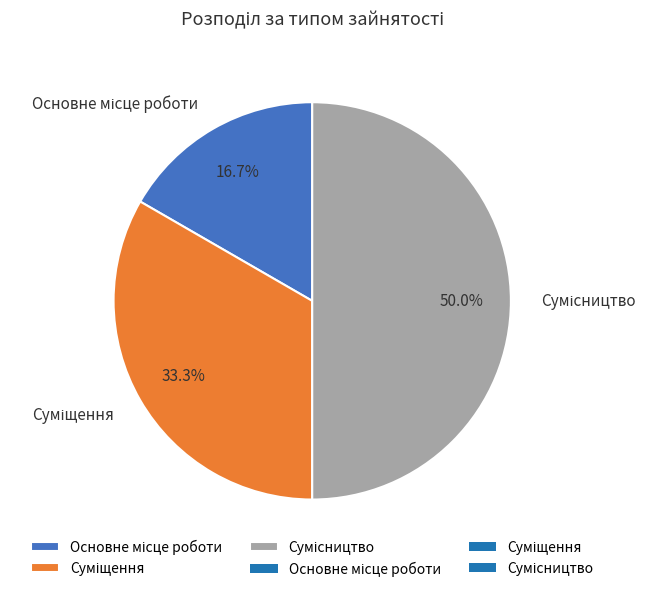

Does Сумісництво represent more than half of the total?

No